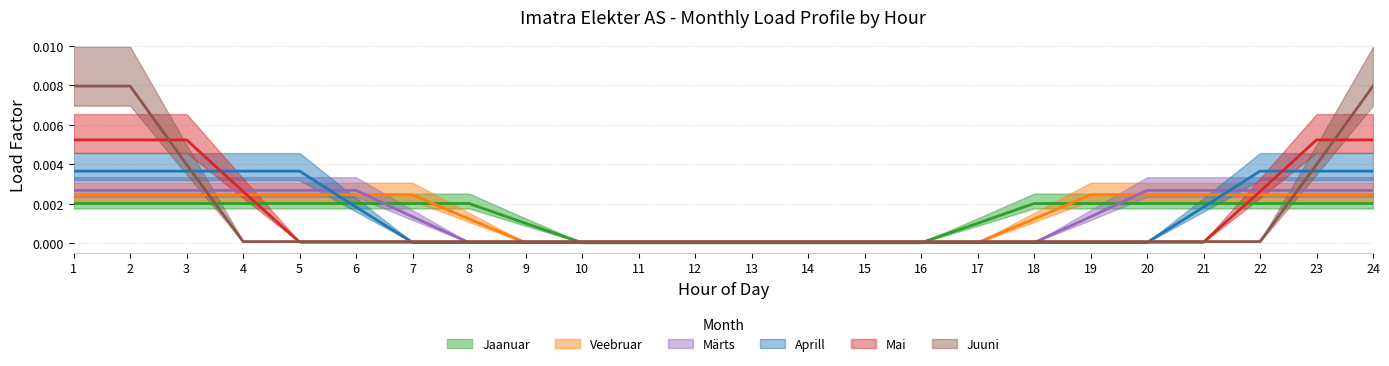

True or false: Jaanuar has a value of 0.0 at 1.

True